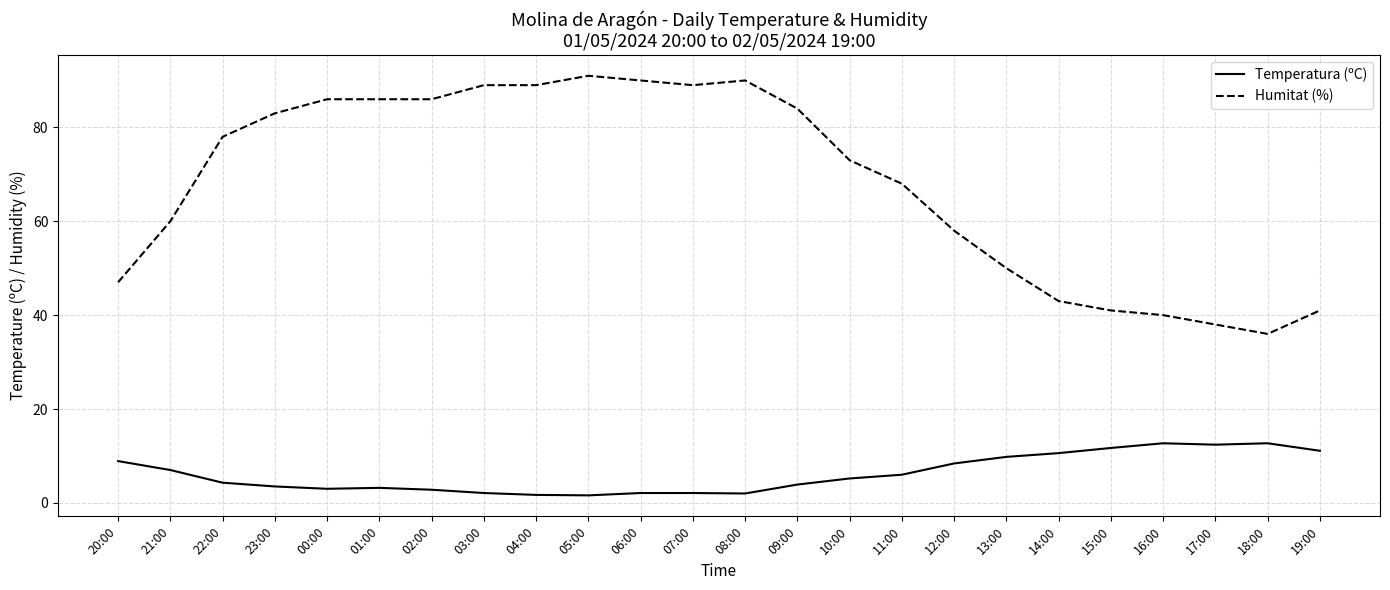

What is the average value of the Temperatura (ºC) series?

6.2